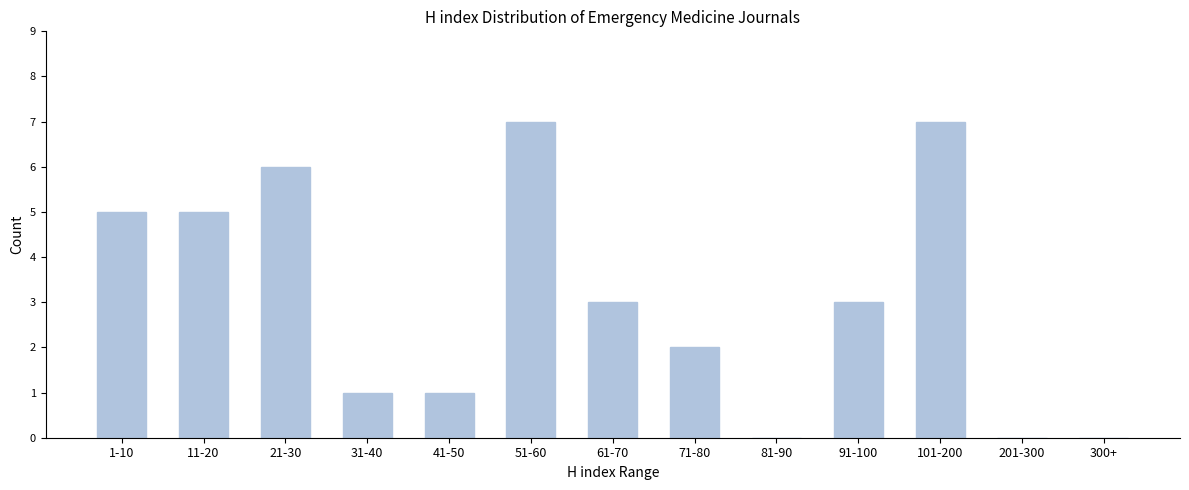

Reading left to right, extract all data points from this chart.

1-10=5	11-20=5	21-30=6	31-40=1	41-50=1	51-60=7	61-70=3	71-80=2	81-90=0	91-100=3	101-200=7	201-300=0	300+=0